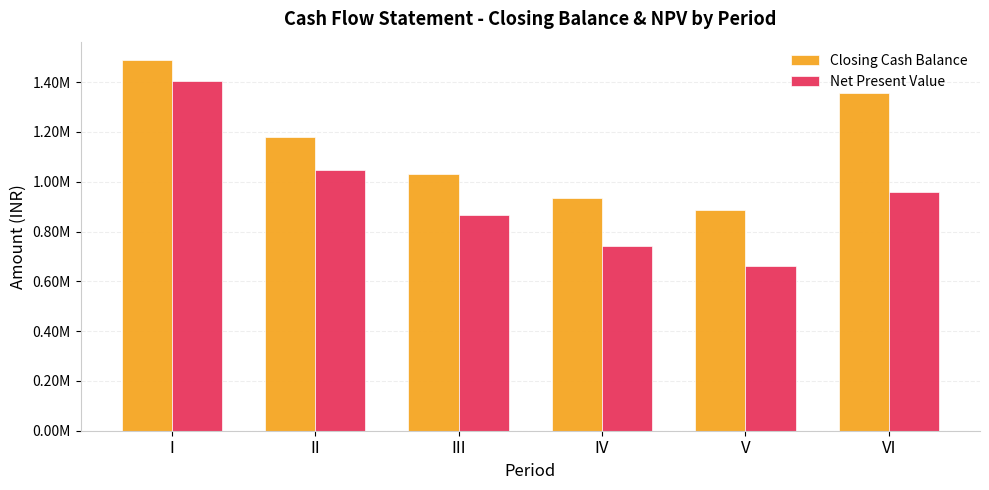

Read the Net Present Value value at III.

866389.6